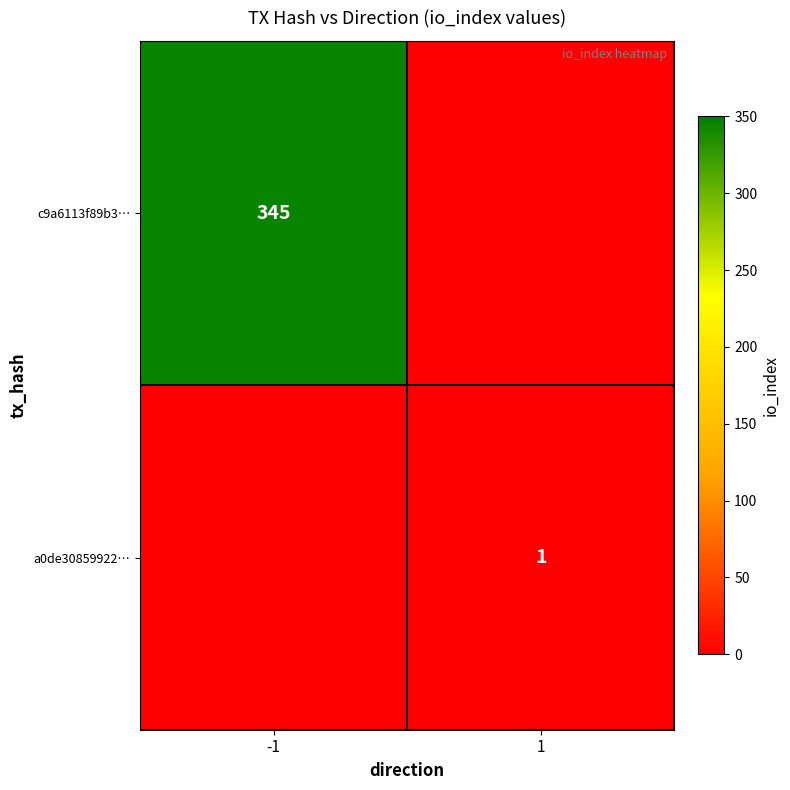

The a0de30859922… series shows 1 at 1. True or false?

True